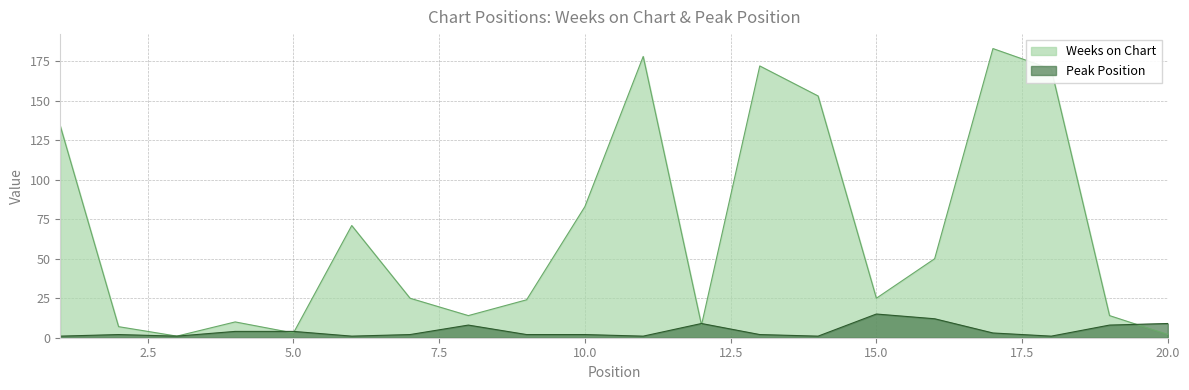

Reading left to right, transcribe all the data shown in this chart.

Weeks on Chart: 134	7	1	10	3	71	25	14	24	83	178	8	172	153	25	50	183	170	14	2
Peak Position: 1	2	1	4	4	1	2	8	2	2	1	9	2	1	15	12	3	1	8	9